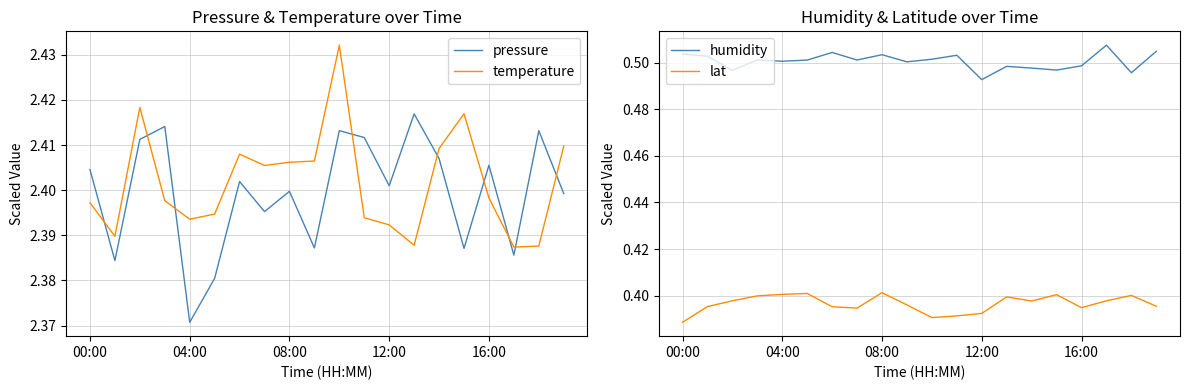

True or false: pressure has more than 2 points higher than both neighbors.

True